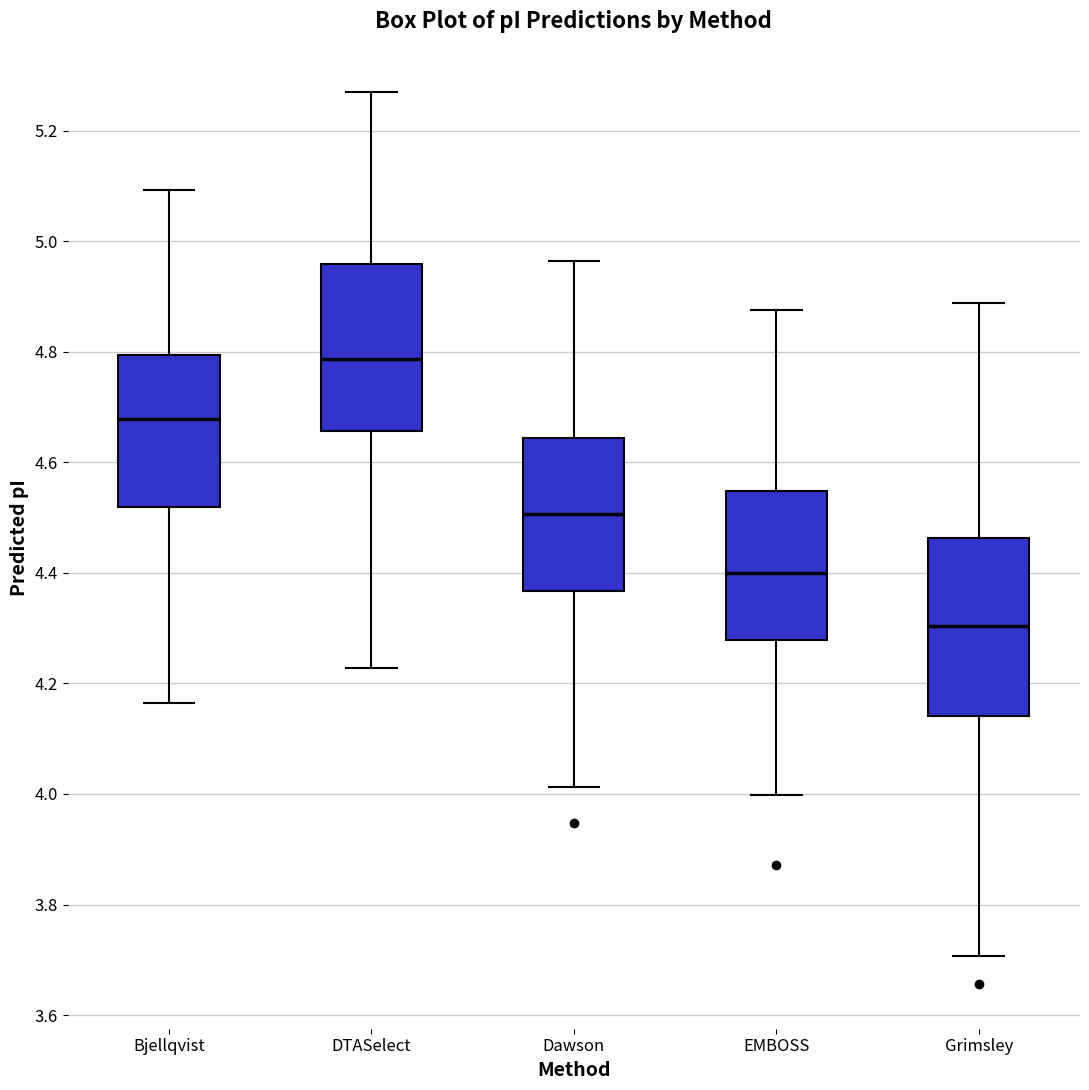

Where is the lower edge of the box for Grimsley on the y-axis? The values are not printed on the chart, so give them approximately, as read against the axis.

4.14